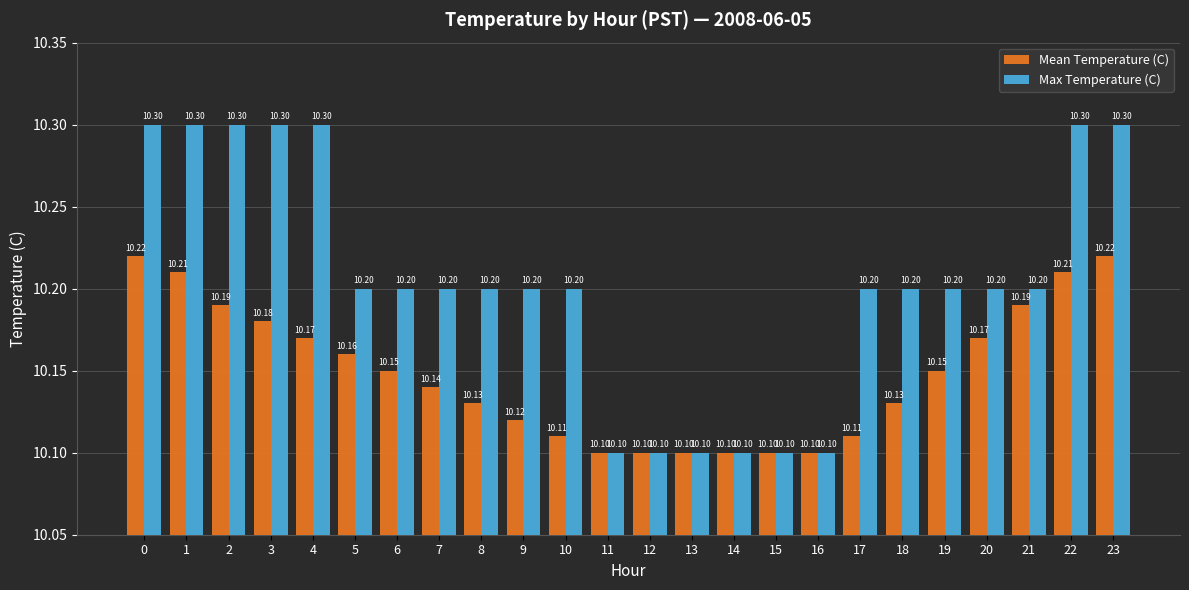

Rank the series by their maximum value, from lowest to highest.

Mean Temperature (C), Max Temperature (C)